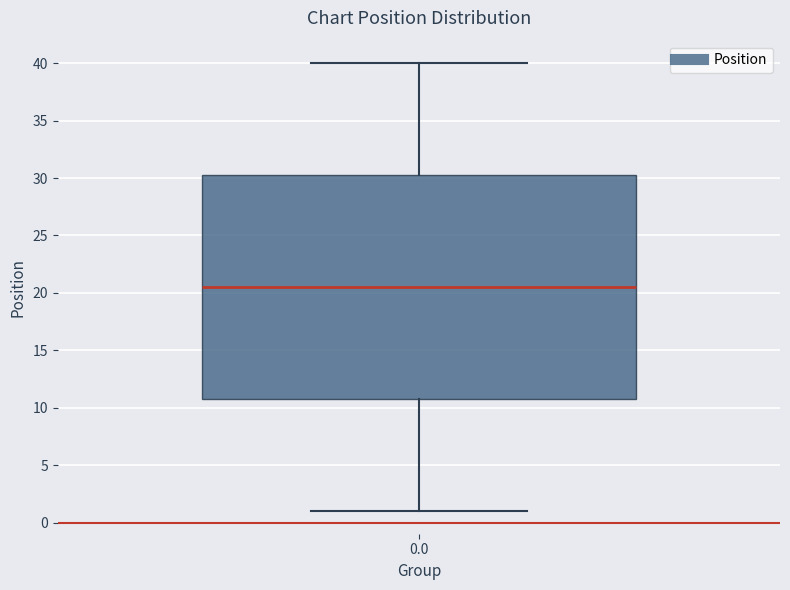

Transcribe this box plot: give where the median line is, the range the box spans, and where the two whiskers end, as read against the y-axis. The values are not printed on the chart, so give them approximately, as read against the axis.

median 20.5, box 11.0 to 30.5, whiskers 1.0 to 40.0